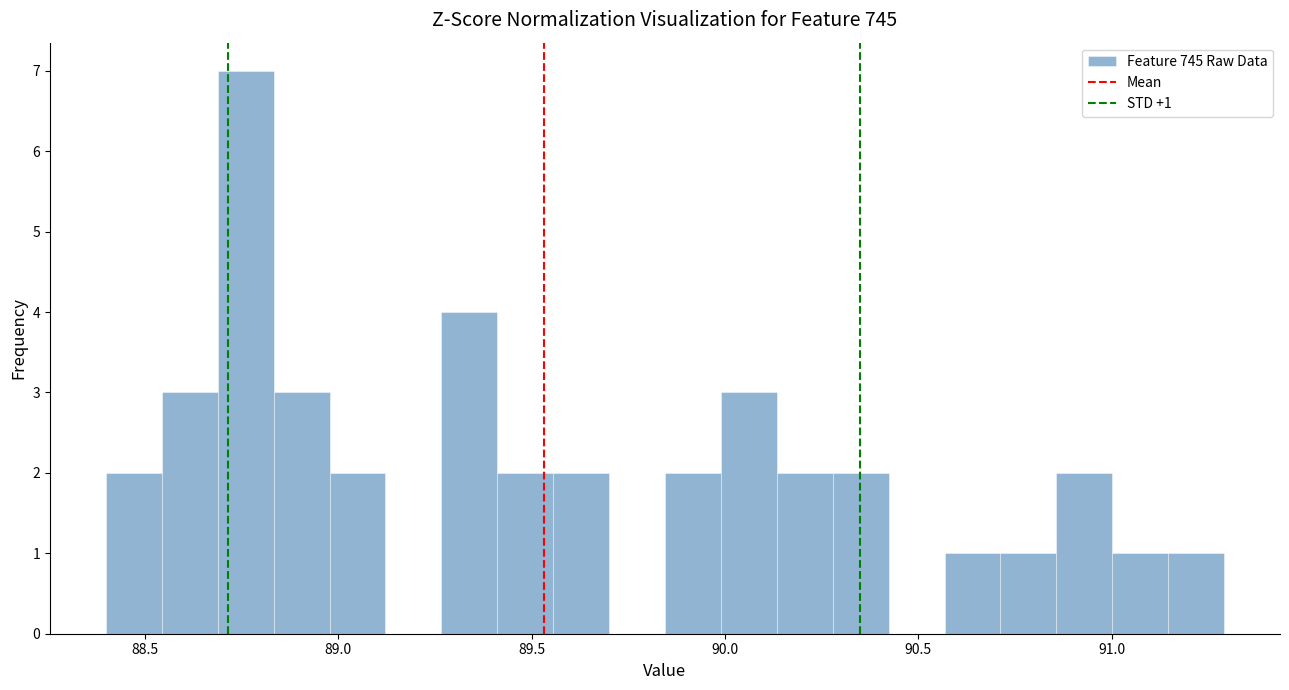

Read against the x-axis, roughly where is the centre of the tallest bar?

88.75